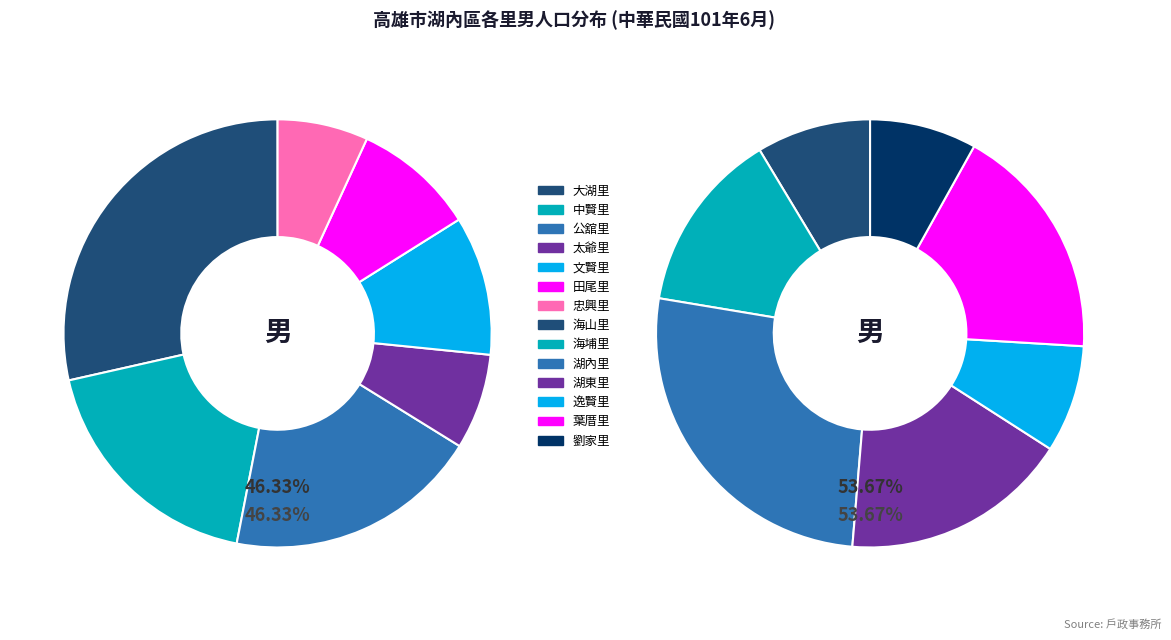

What is the ratio of the value at 田尾里 to the value at 逸賢里?

1.0